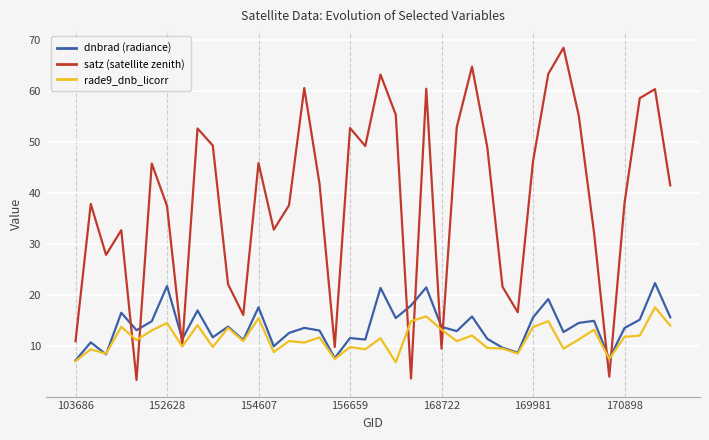

Which series has the widest spread of values?

satz (satellite zenith)